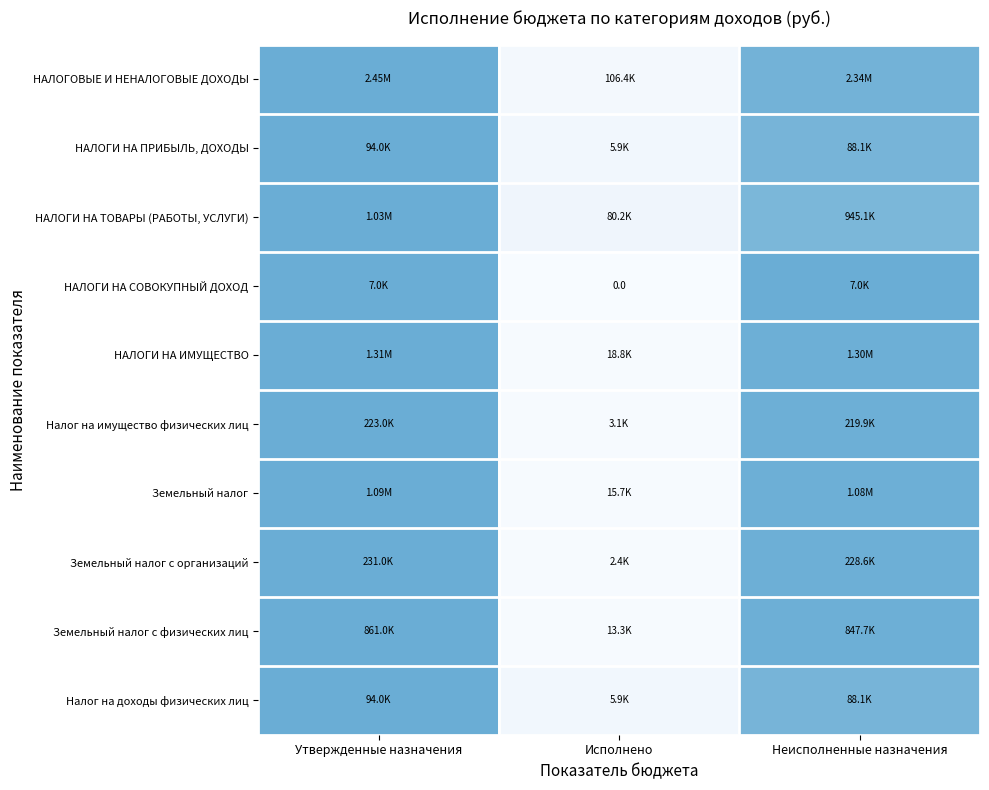

Is the value of НАЛОГИ НА СОВОКУПНЫЙ ДОХОД at Исполнено greater than the value of Земельный налог at Исполнено?

No